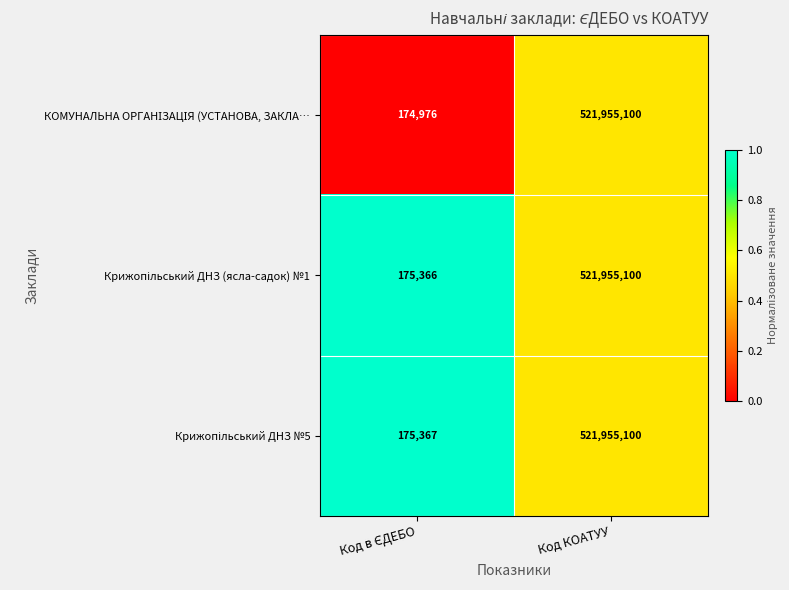

What is the smallest value displayed?

174976